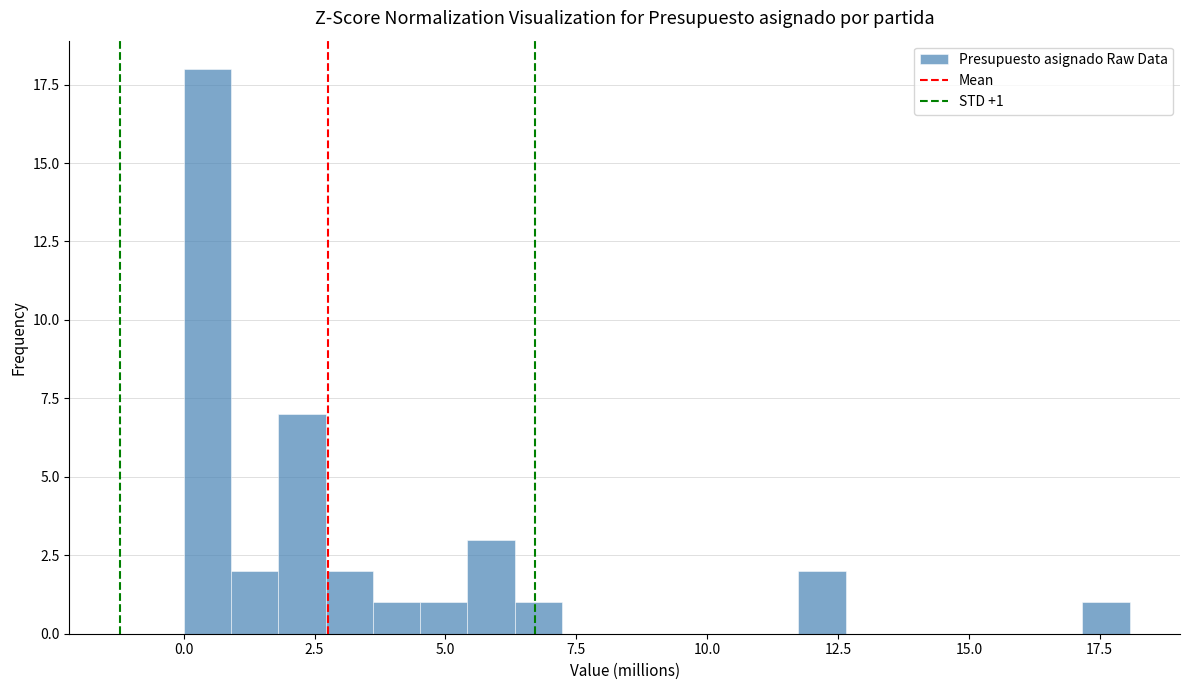

Around what value on the x-axis is the tallest bar? Give the approximate position of its centre, as read against the axis.

0.5